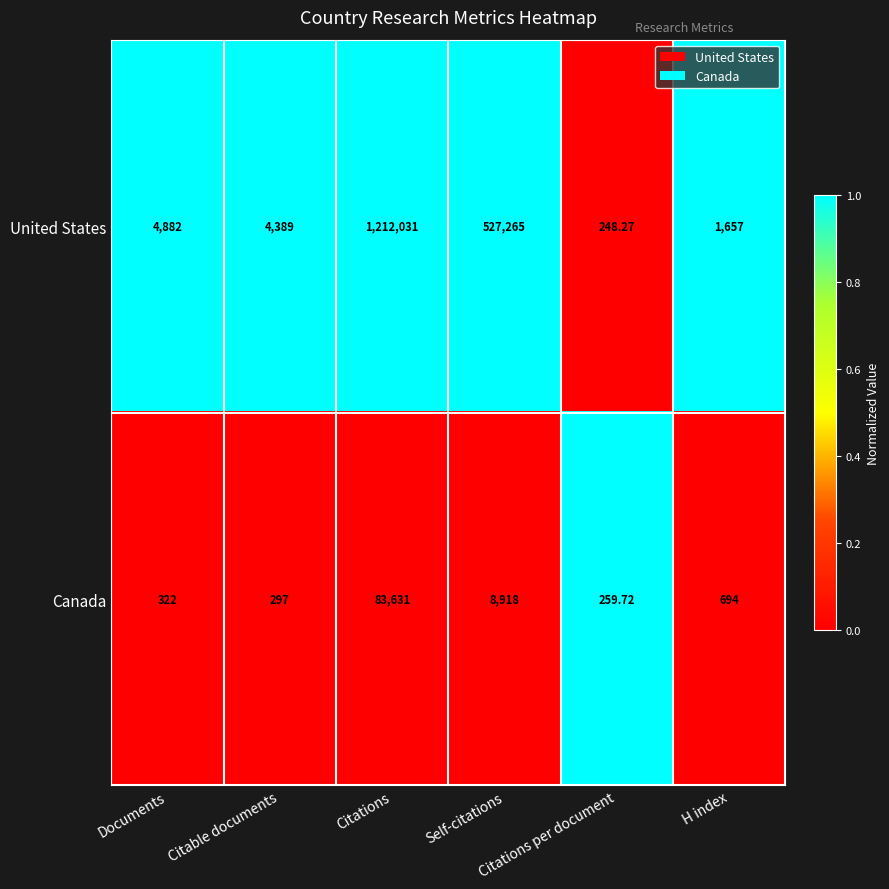

Which series has the largest total across all categories?

United States